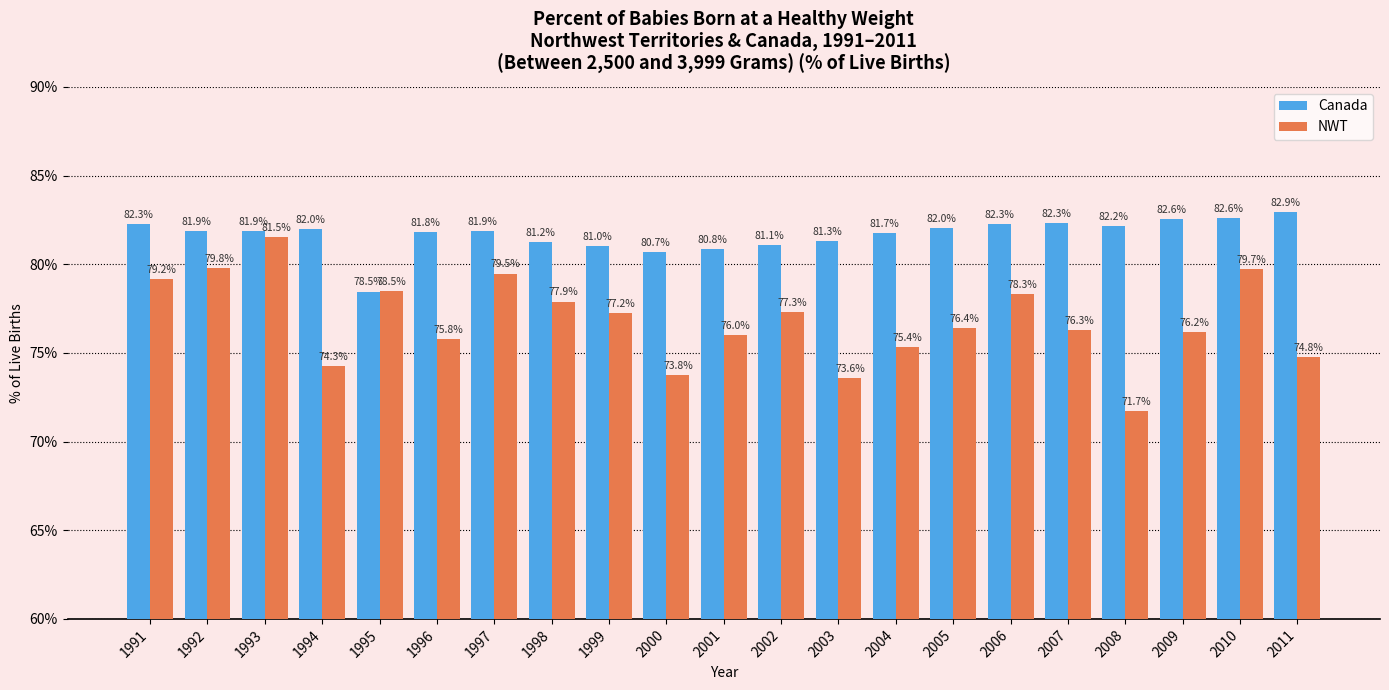

What is the difference between the highest and lowest values at 2000?

6.9